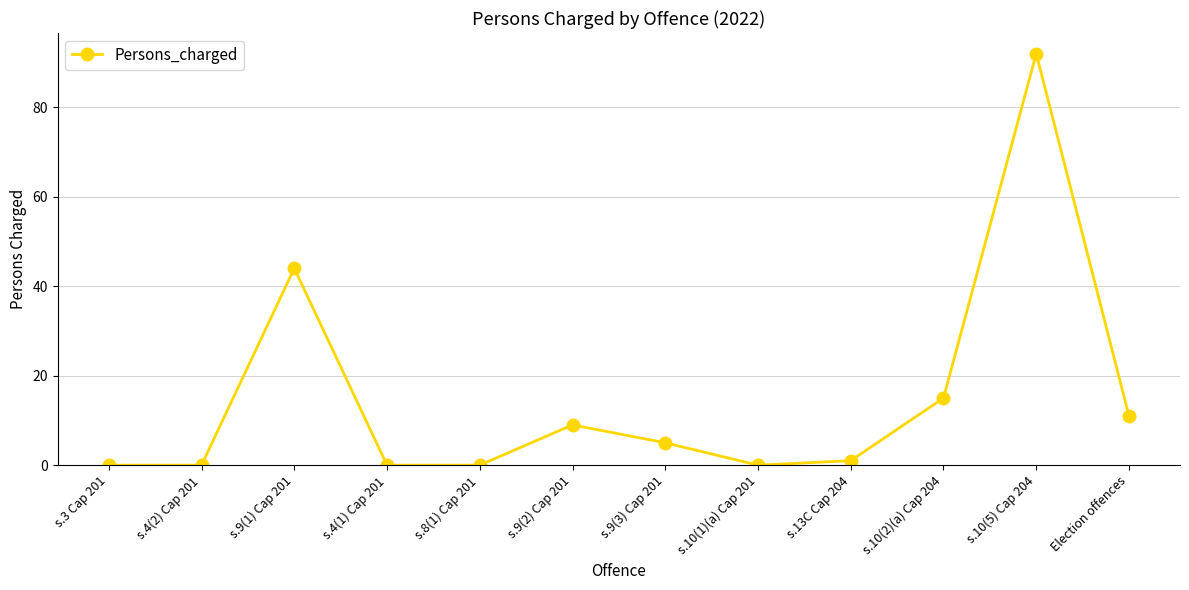

How many series are shown in this chart?

1